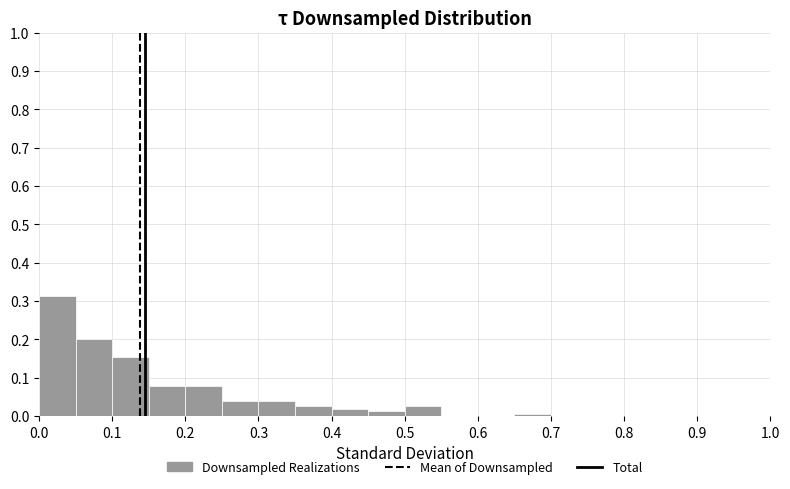

Reading left to right, list every bar in this chart as the range it spans on the x-axis followed by its height. The values are not printed on the chart, so give them approximately, as read against the axis.

0.00 to 0.05: 0.31
0.05 to 0.10: 0.20
0.10 to 0.15: 0.15
0.15 to 0.20: 0.08
0.20 to 0.25: 0.08
0.25 to 0.30: 0.04
0.30 to 0.35: 0.04
0.35 to 0.40: 0.03
0.40 to 0.45: 0.02
0.45 to 0.50: 0.01
0.50 to 0.55: 0.03
0.55 to 0.60: 0
0.60 to 0.65: 0
0.65 to 0.70: under 0.01
0.70 to 0.75: 0
0.75 to 0.80: 0
0.80 to 0.85: 0
0.85 to 0.90: 0
0.90 to 0.95: 0
0.95 to 1.00: 0